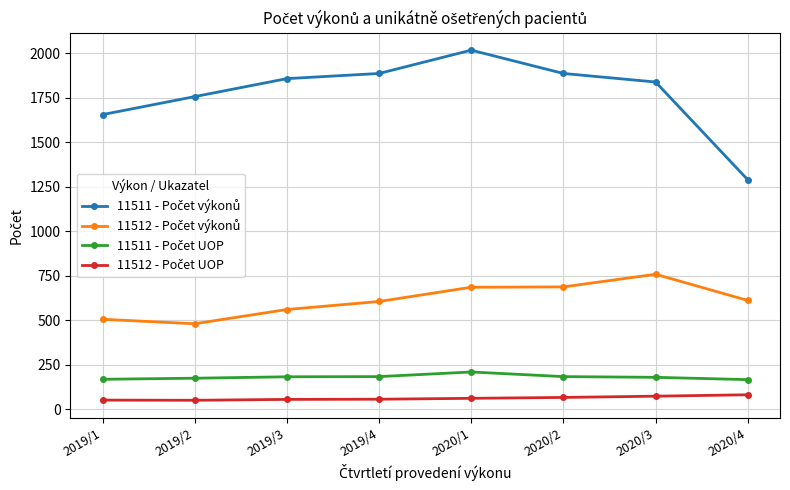

What is the label of the 5th point from the right?

2019/4